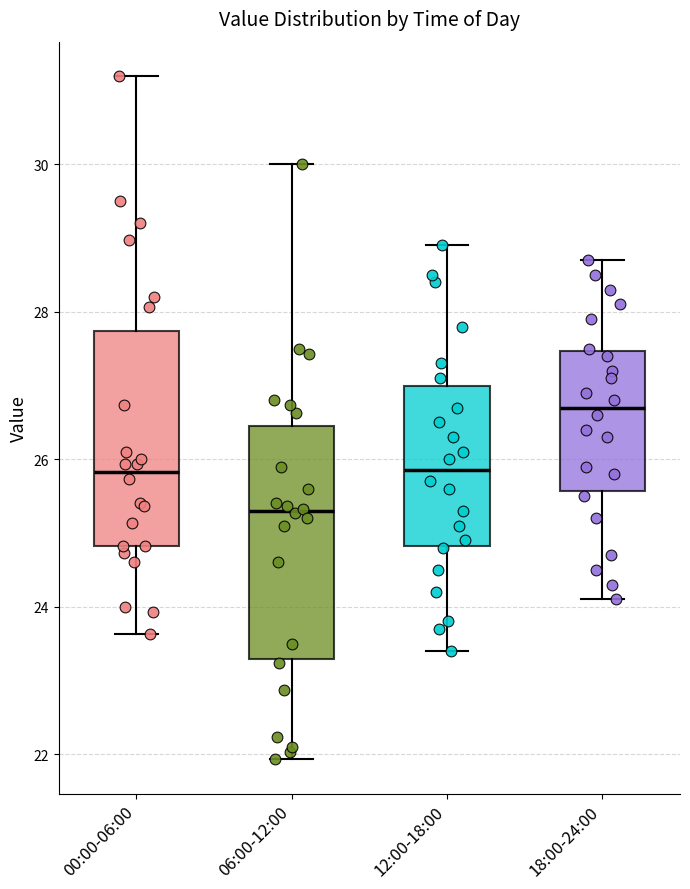

Which box has the lowest median line?

06:00-12:00